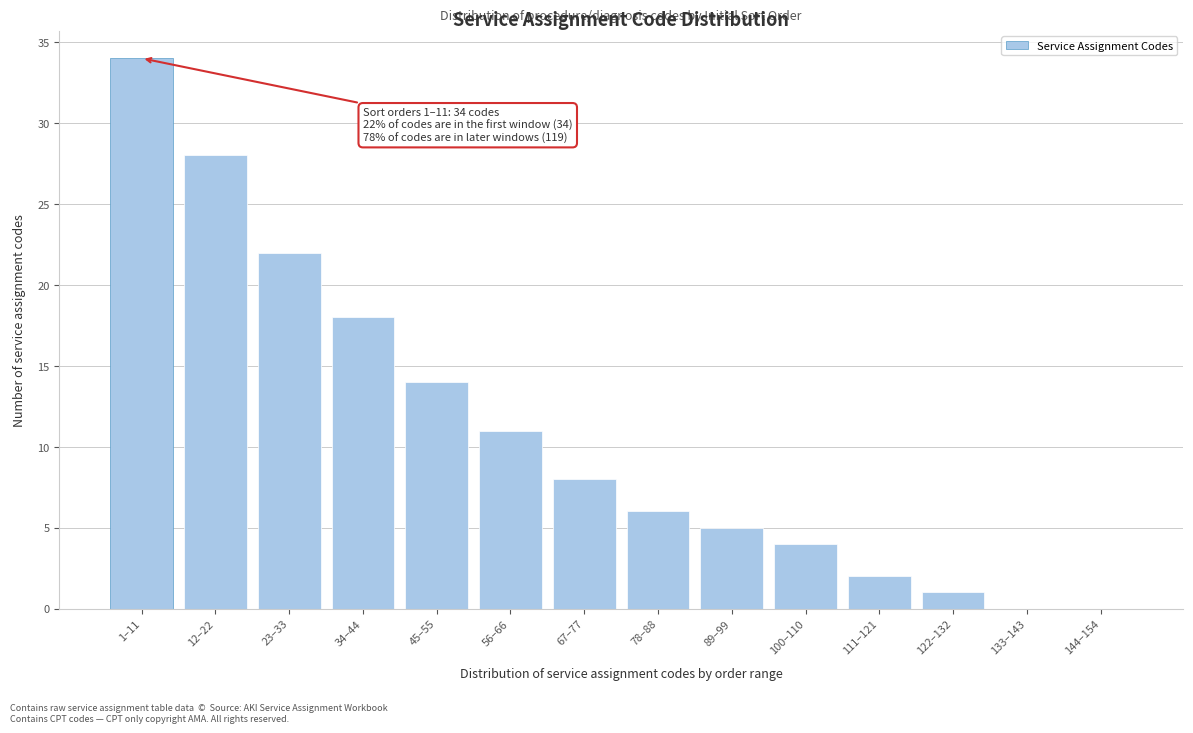

Reading right to left, extract all data points from this chart.

144–154=0	133–143=0	122–132=1	111–121=2	100–110=4	89–99=5	78–88=6	67–77=8	56–66=11	45–55=14	34–44=18	23–33=22	12–22=28	1–11=34